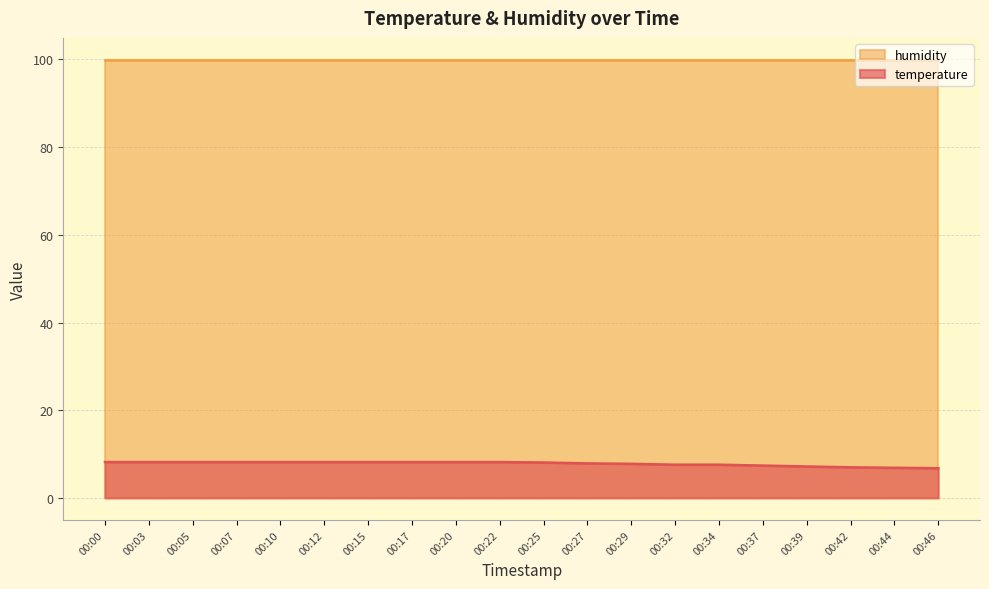

What is the maximum value shown in the chart?

99.9